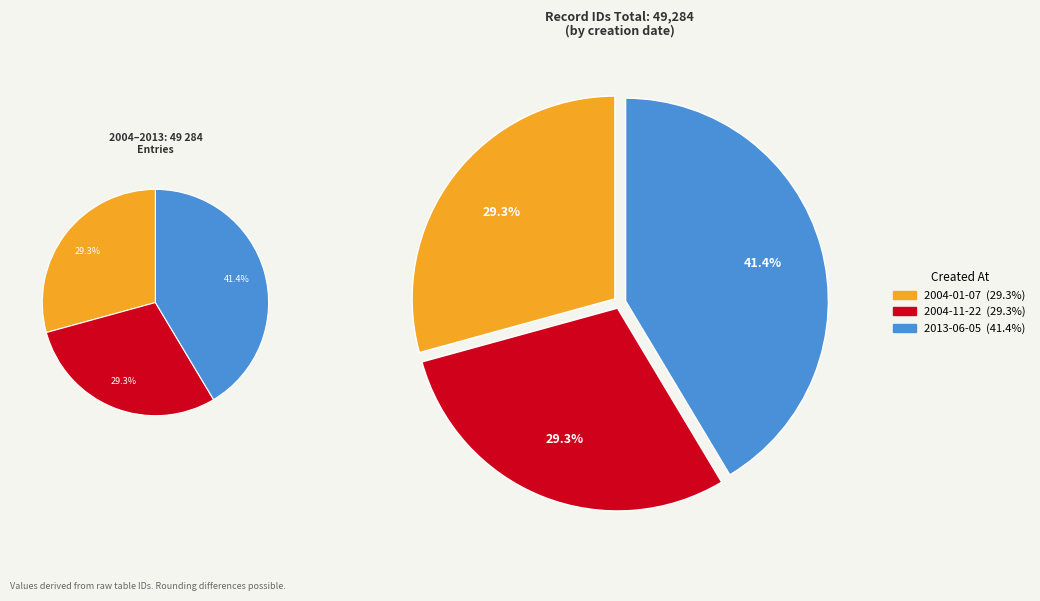

Does any single category account for the majority?

No